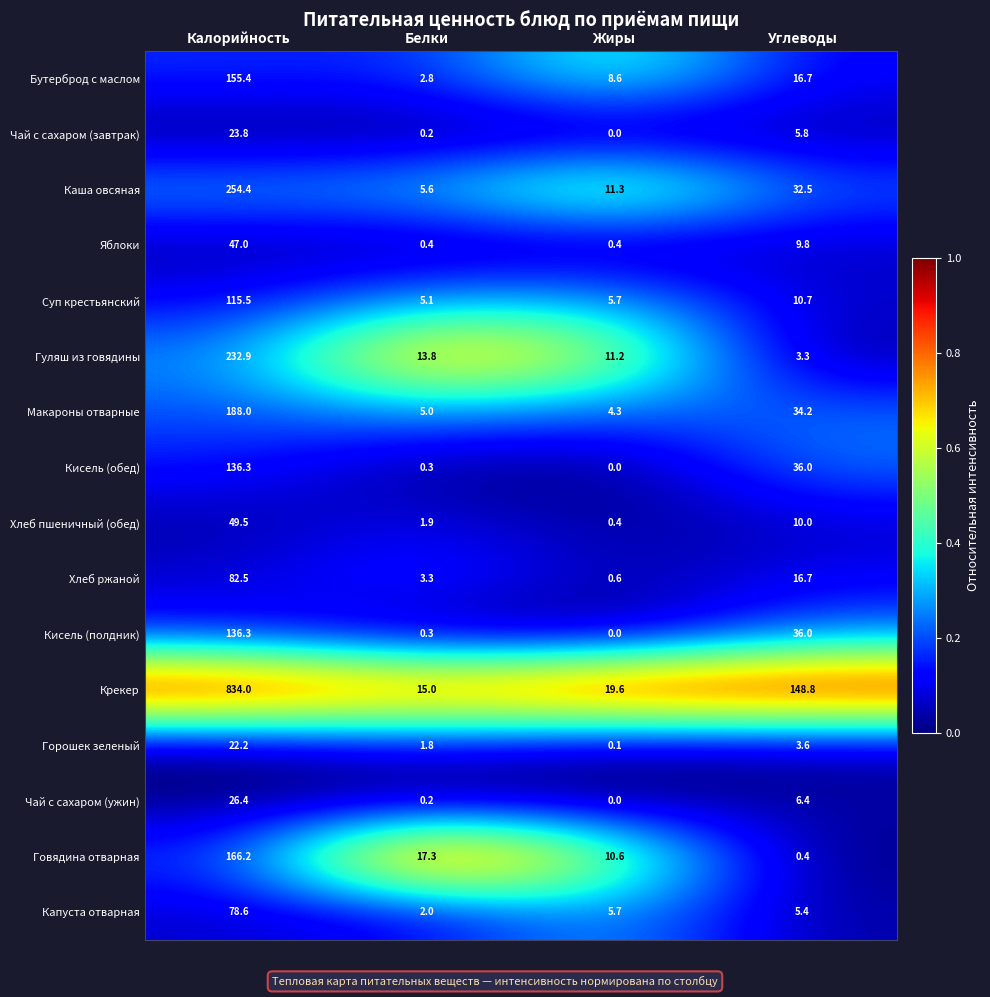

Which series has the widest spread of values?

Крекер